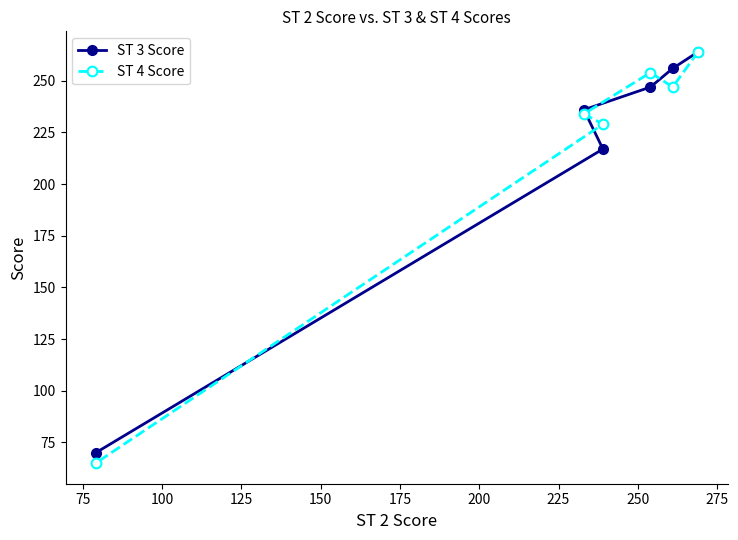

What is the difference between the maximum and minimum values in the ST 4 Score series?

199